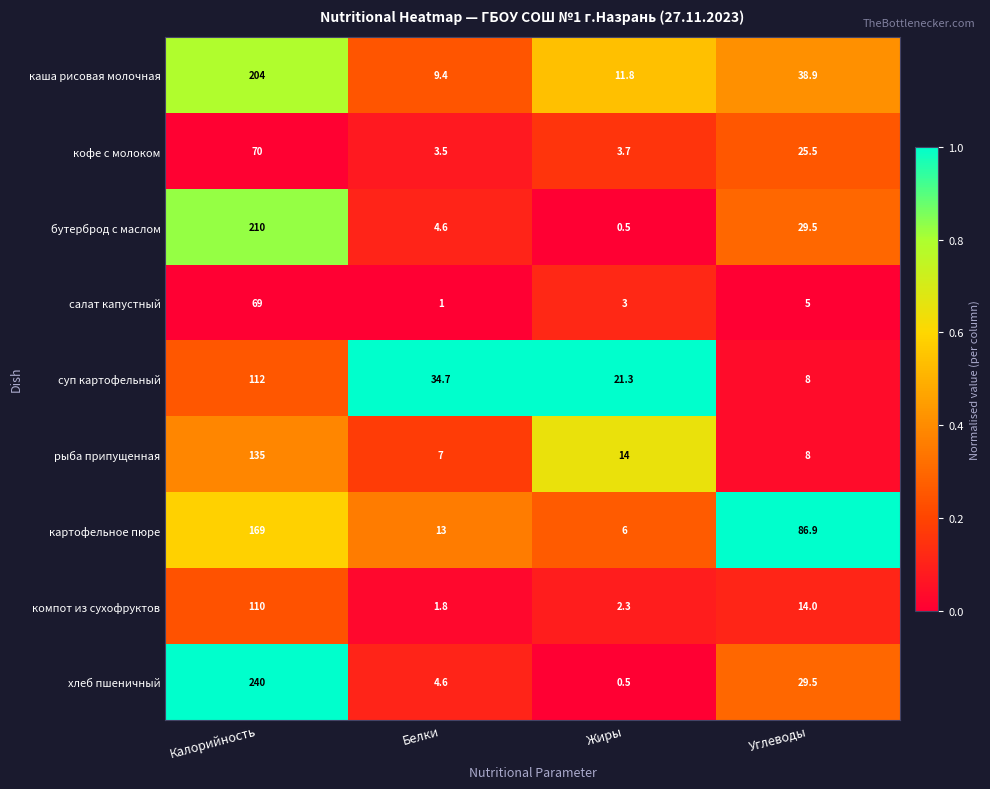

What is the difference between the maximum and second lowest values in the хлеб пшеничный series?

235.4